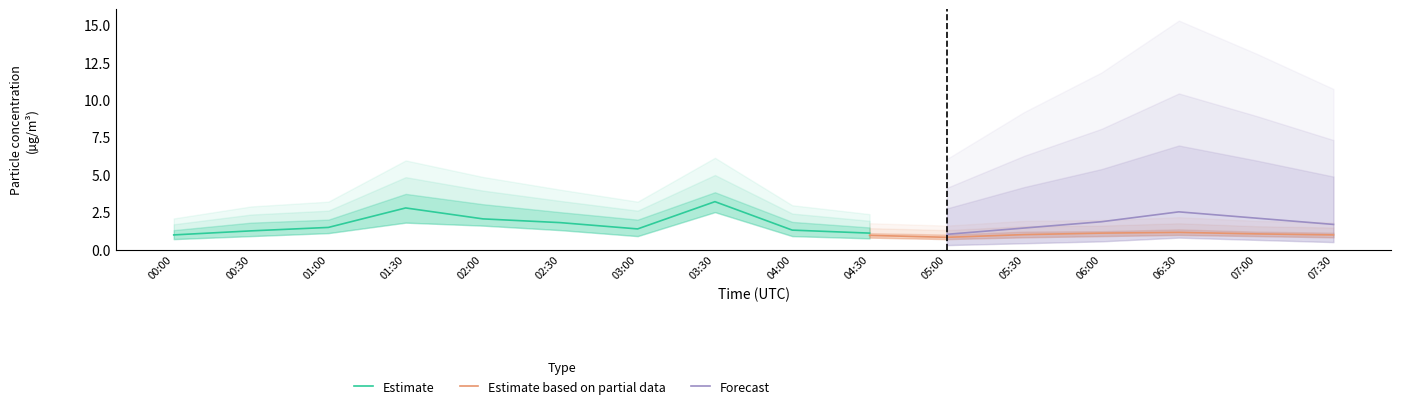

What is the difference between the maximum and minimum values in the P1 series?

2.4